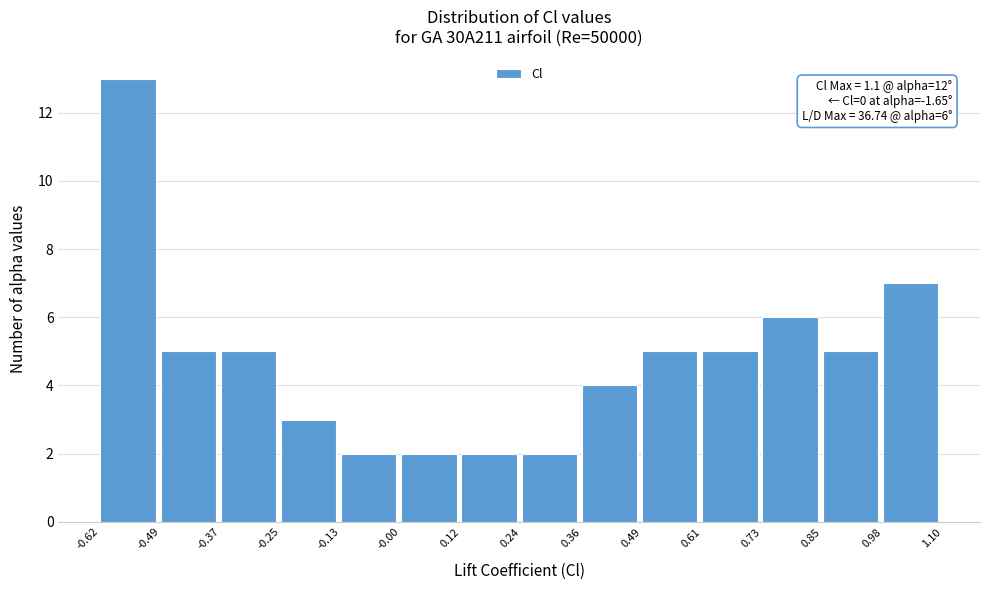

Over which range of the x-axis is the bar tallest?

-0.62 to -0.49